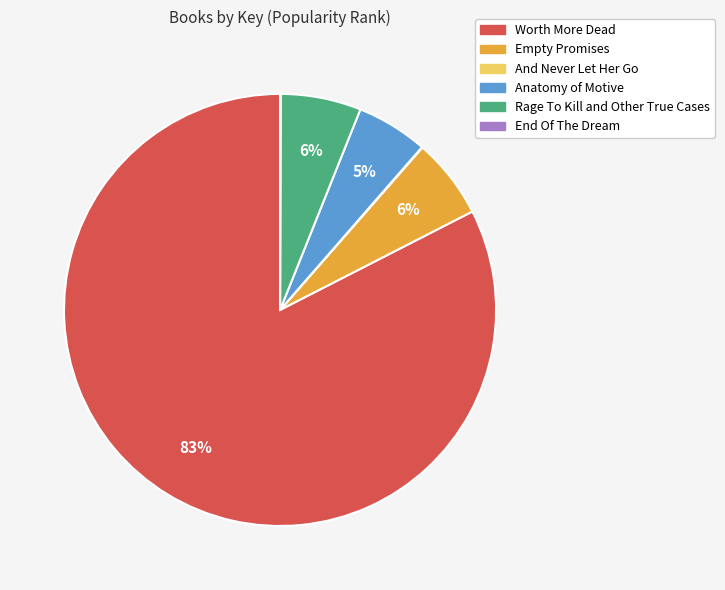

Which slice represents more than half of the pie?

Worth More Dead